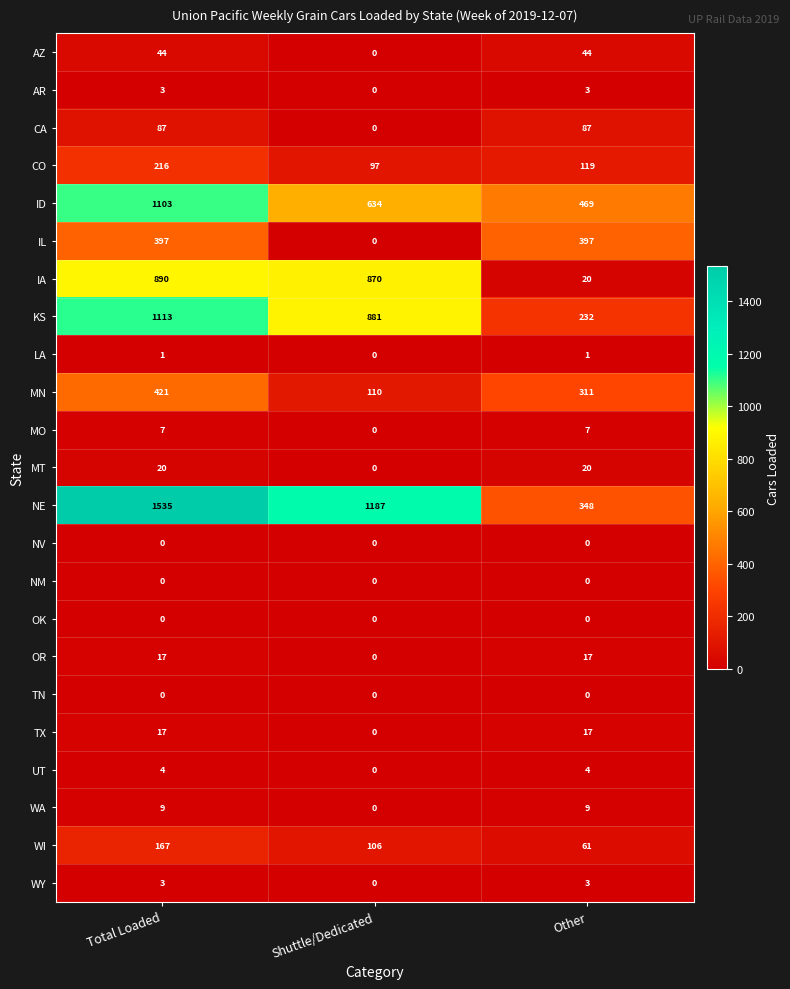

Which category has the lowest value in the MO series?

Shuttle/Dedicated